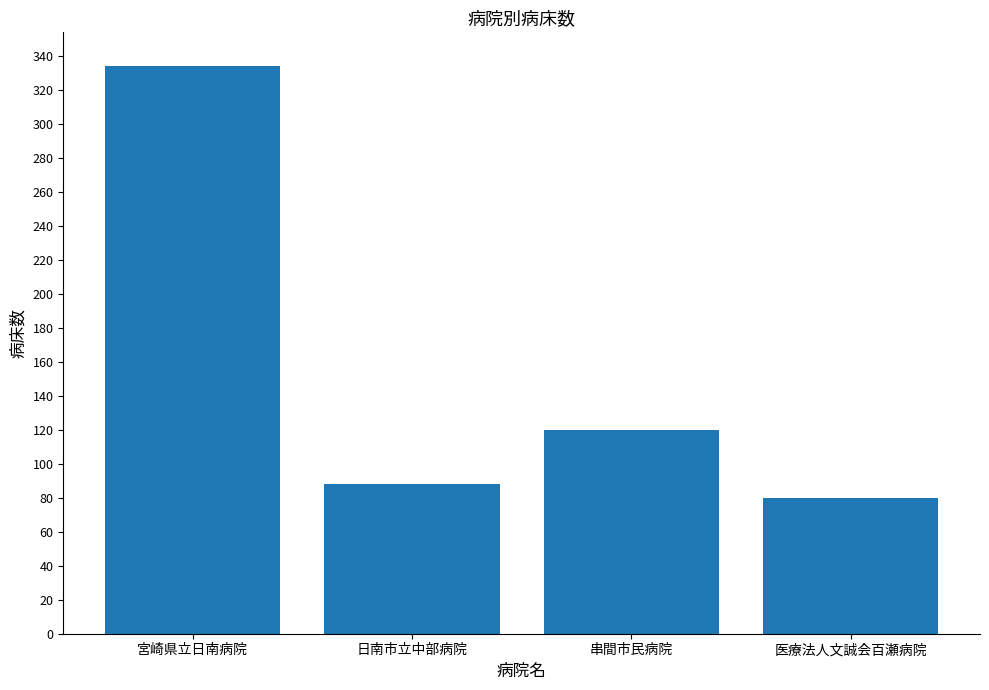

What is the difference between the values at 串間市民病院 and 宮崎県立日南病院?

214